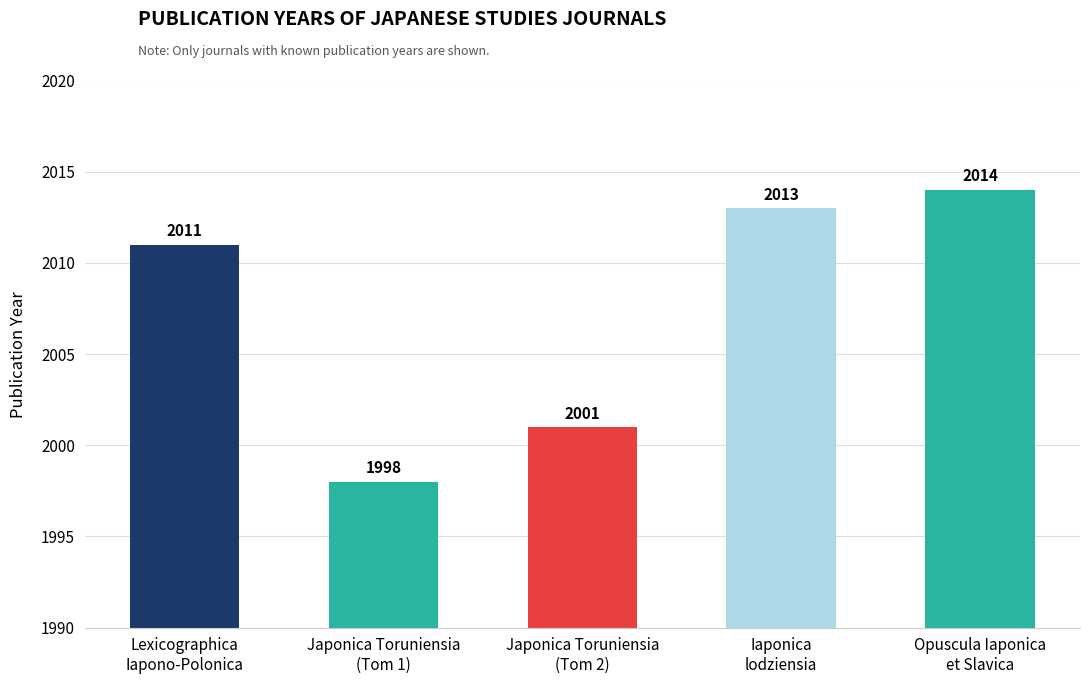

What is the sum of all values?

10037